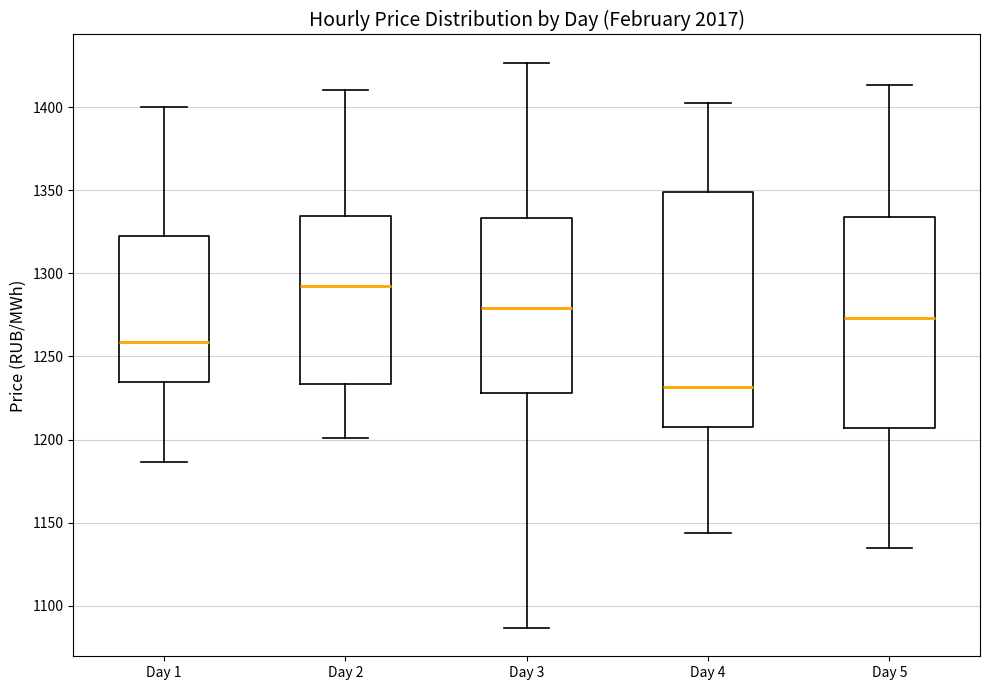

Comparing the boxes themselves (not the whiskers), which one is the tallest?

Day 4